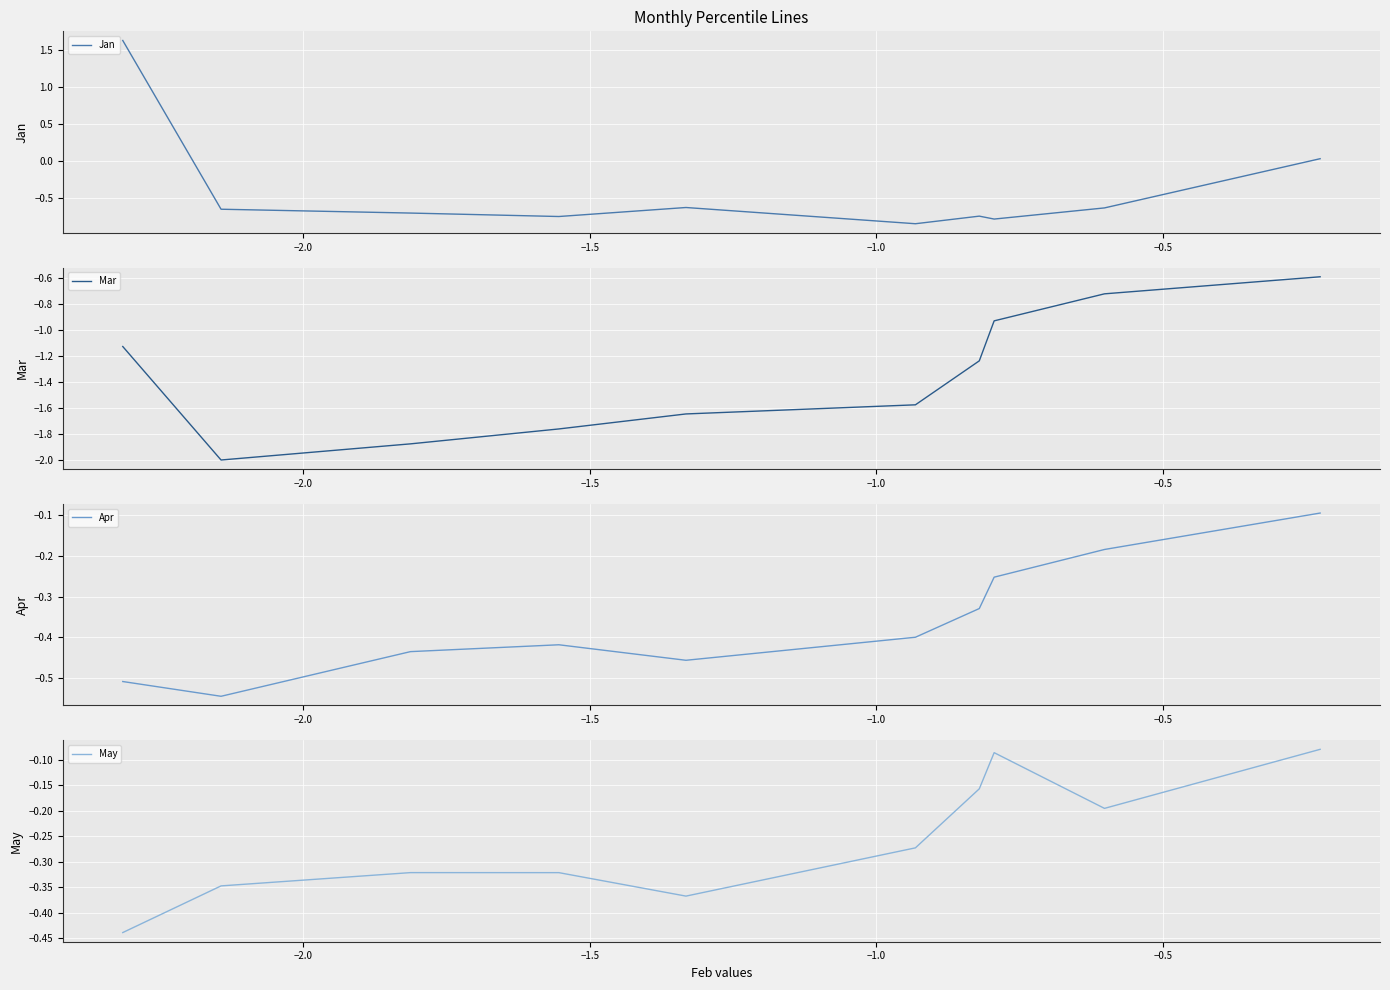

Count the number of data series in this chart.

4